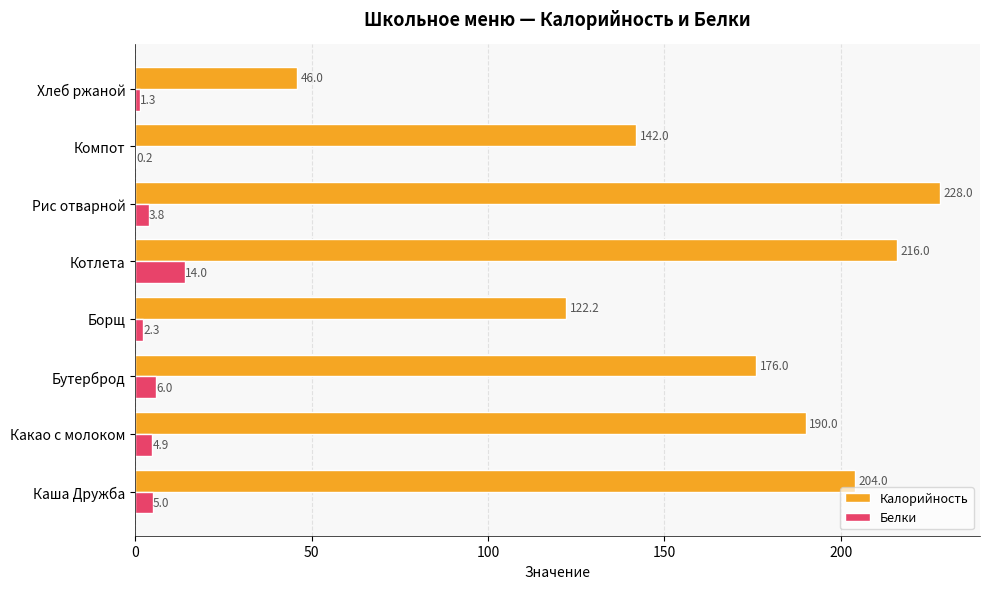

Between Бутерброд and Котлета, which series saw the biggest shift?

Калорийность